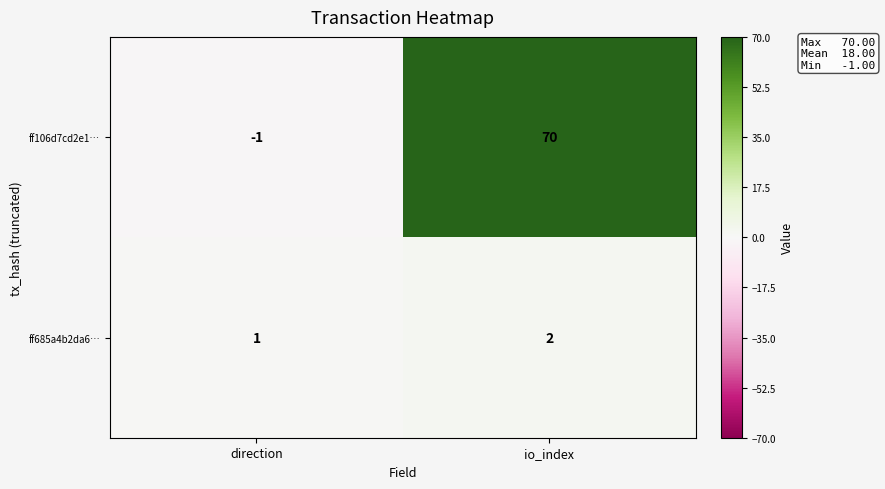

What is the total value across all series at io_index?

72